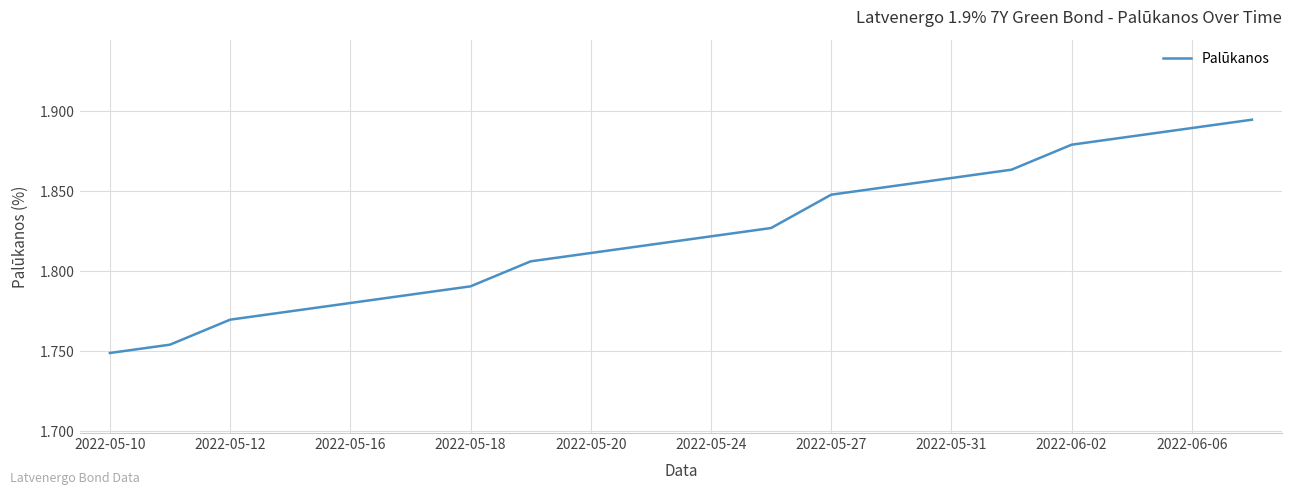

Reading left to right, transcribe all the data shown in this chart.

1.7	1.8	1.8	1.8	1.8	1.8	1.8	1.8	1.8	1.8	1.8	1.8	1.8	1.9	1.9	1.9	1.9	1.9	1.9	1.9